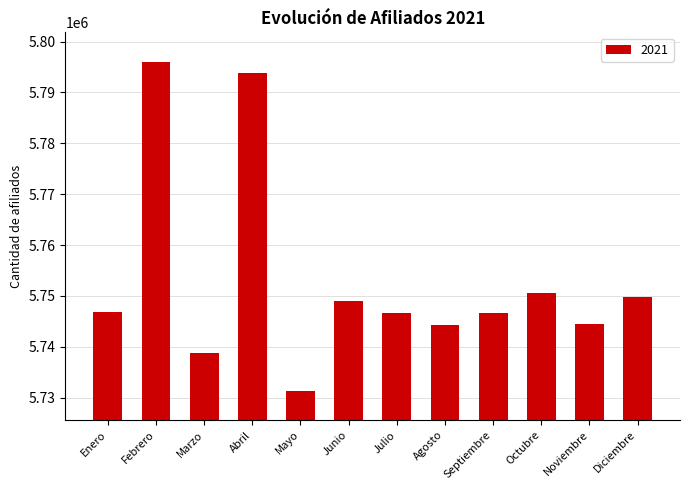

Is it true that the value at Septiembre is 8535401?

False